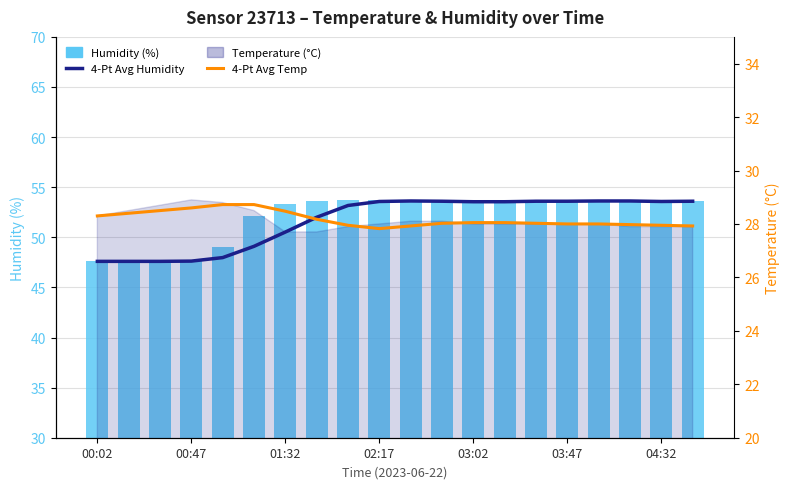

Which series has the largest total across all categories?

Humidity (%)